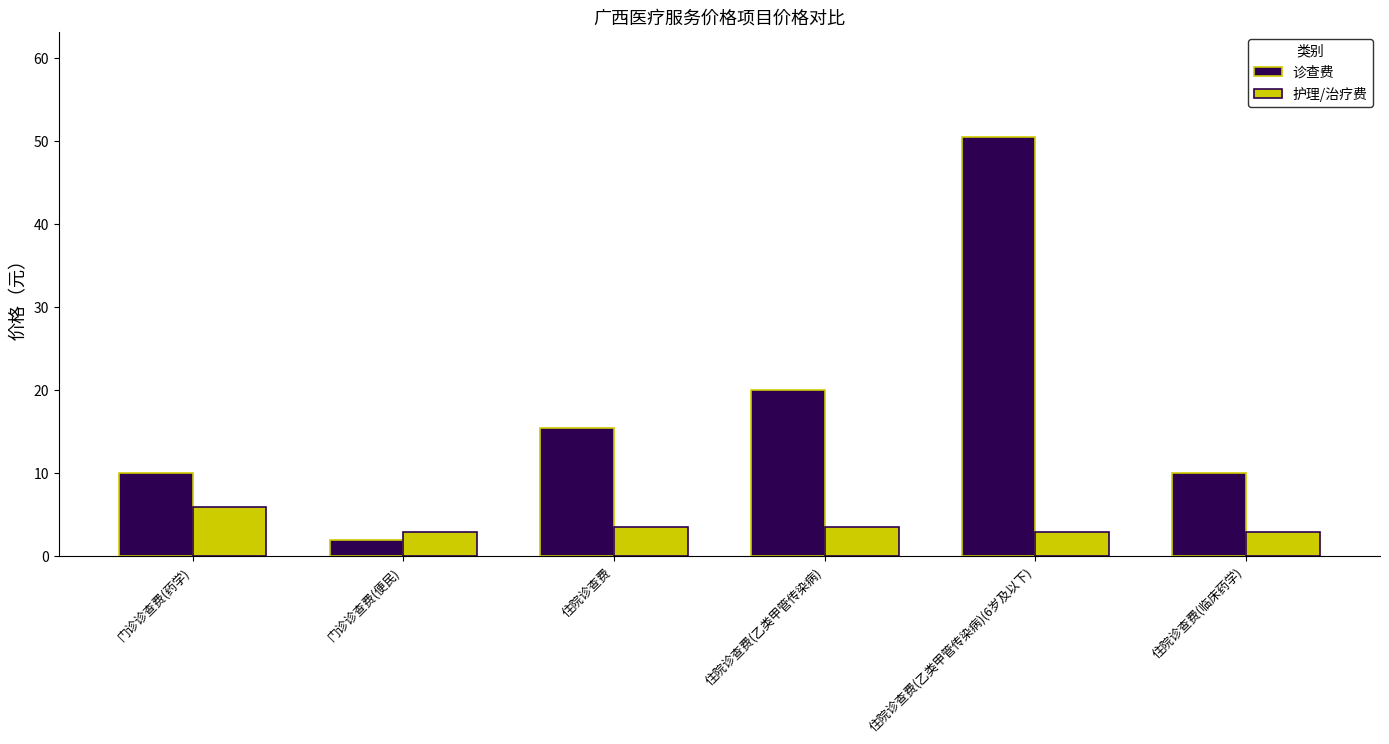

What is the label of the 5th bar from the left?

住院诊查费(乙类甲管传染病)(6岁及以下)